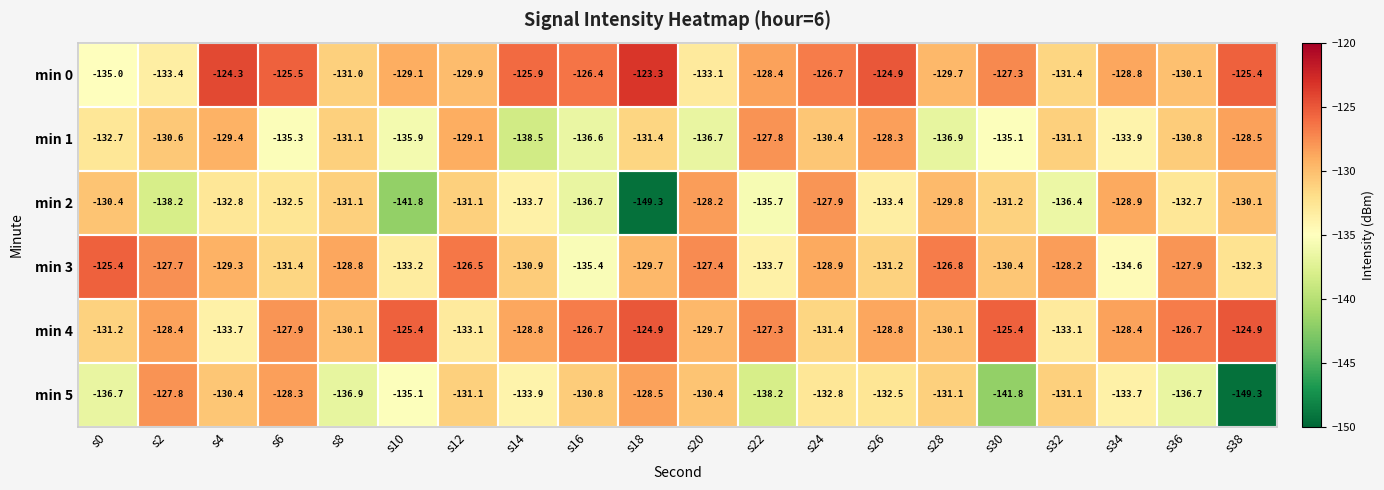

What value does the min 1 series have at s28?

-136.9